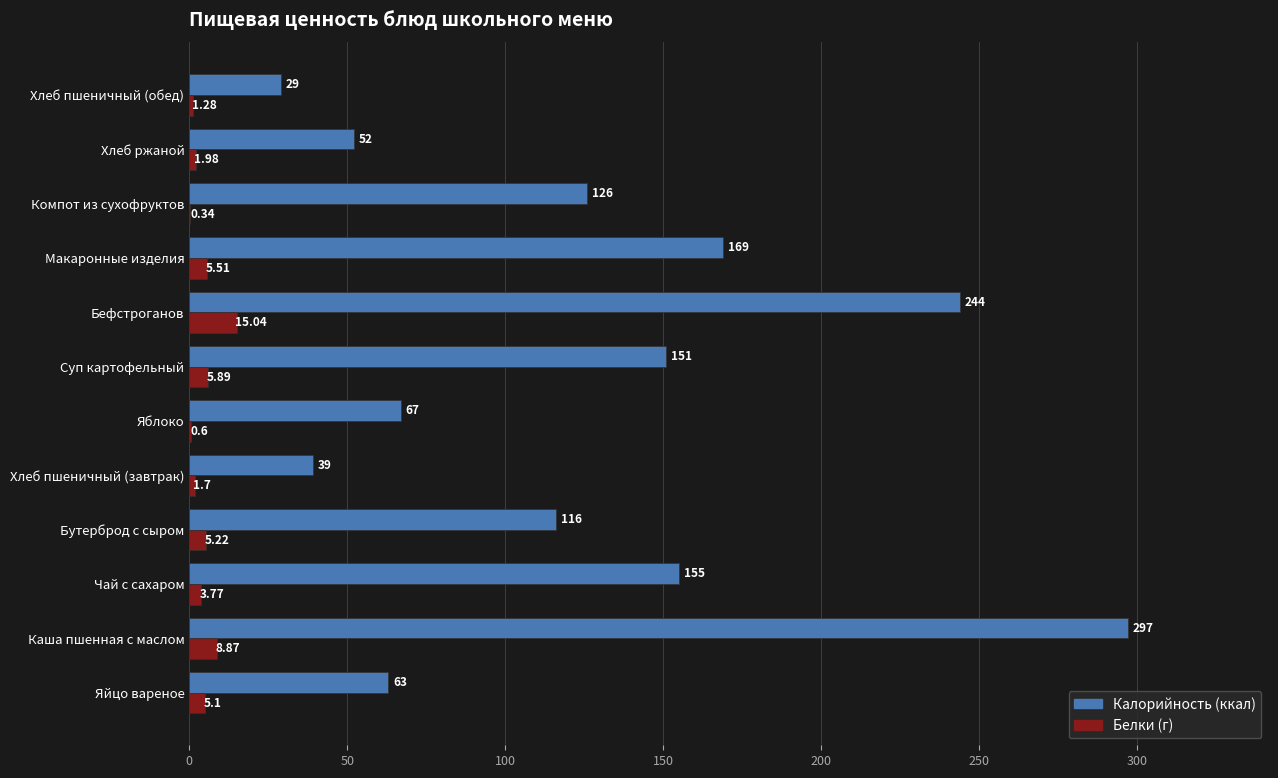

How many distinct data groups are displayed?

2